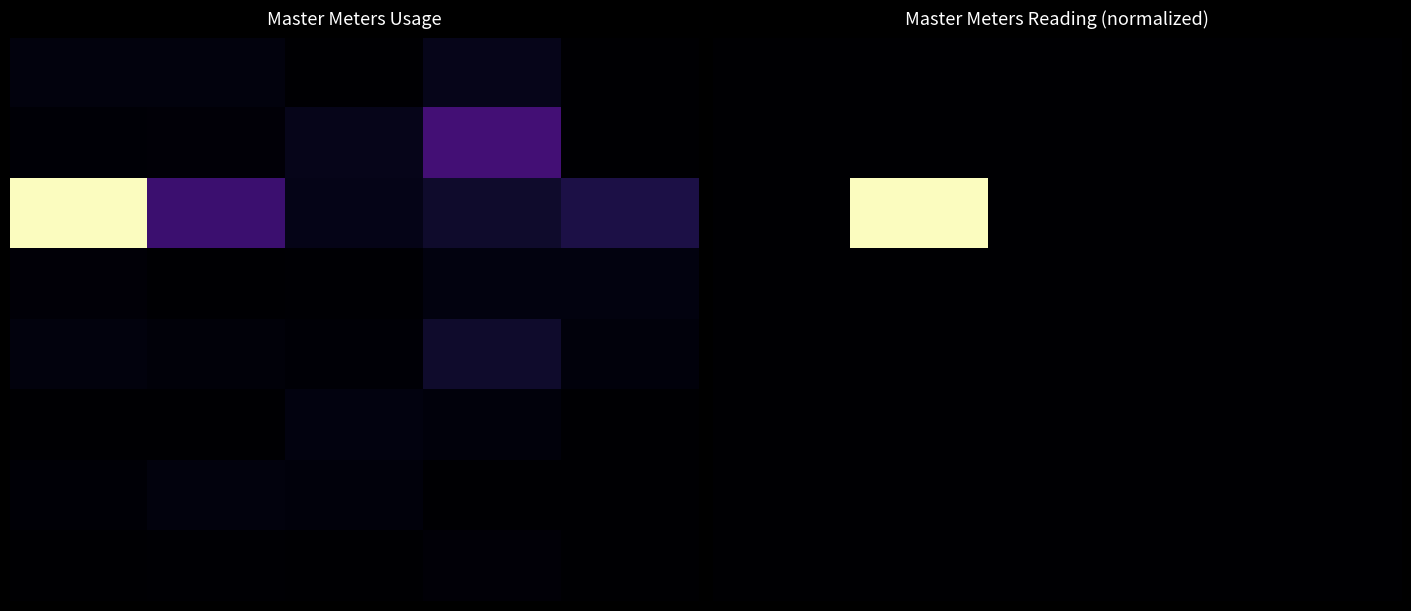

How many categories are shown in the chart?

5